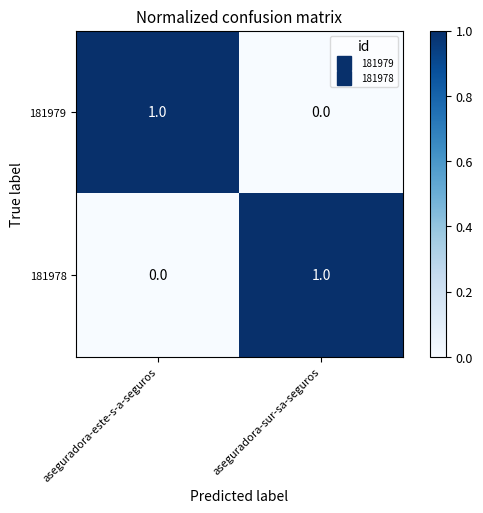

Rank the series at aseguradora-sur-sa-seguros from highest to lowest value.

181978, 181979